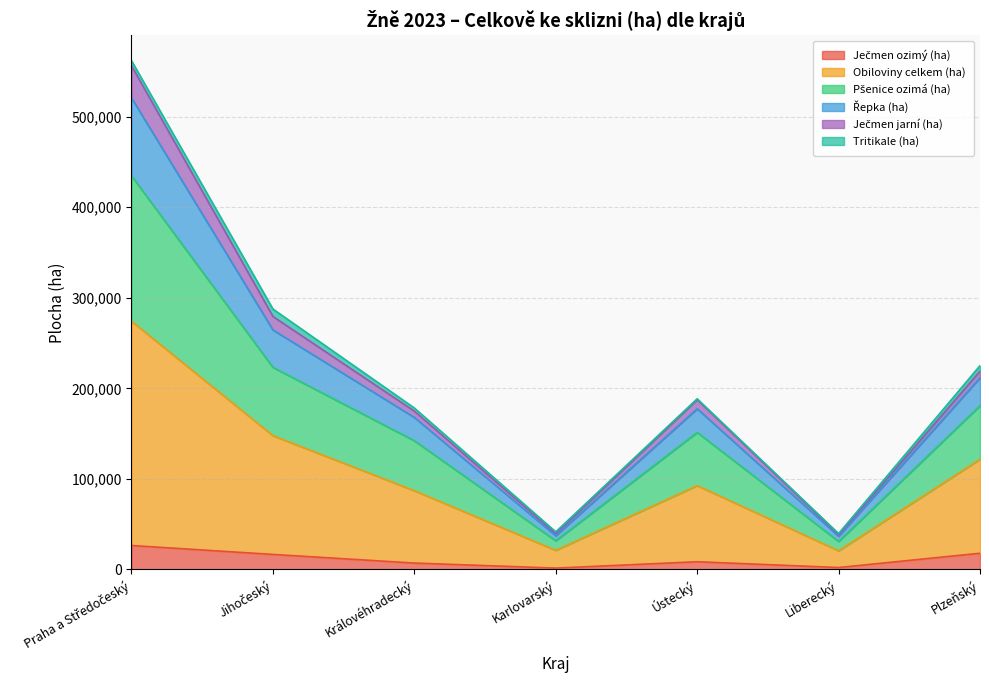

Which series changed the most between Karlovarský and Liberecký?

Obiloviny celkem (ha)